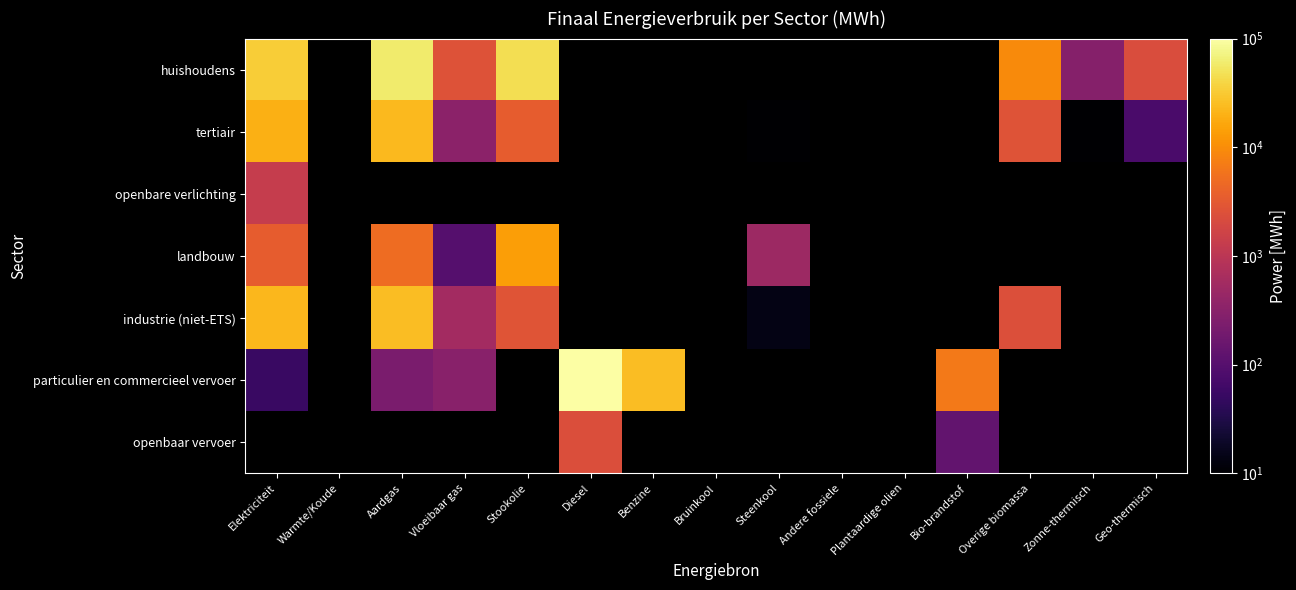

Which series has the widest spread of values?

particulier en commercieel vervoer